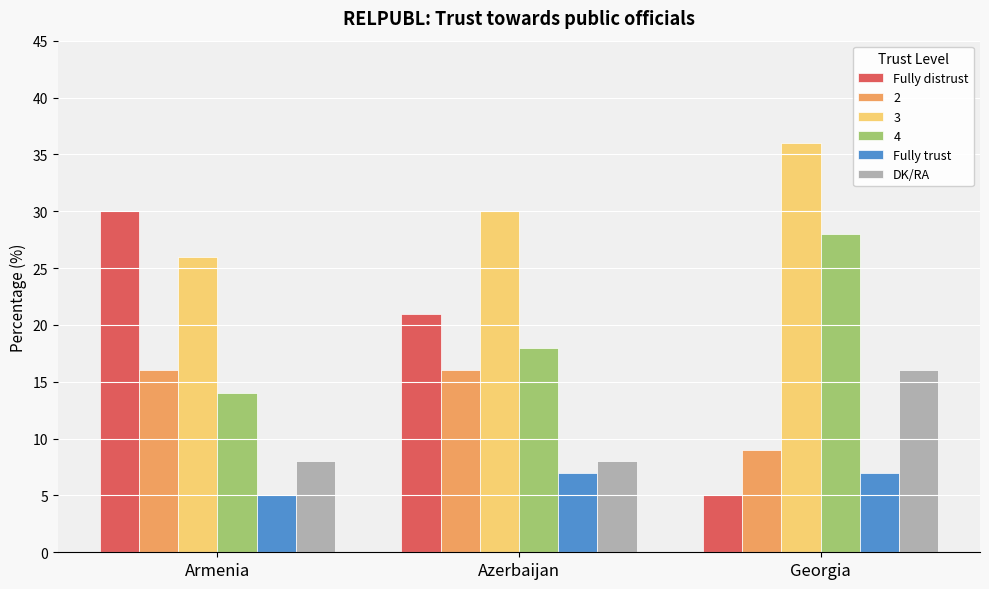

The Fully distrust series shows 13 at Armenia. True or false?

False